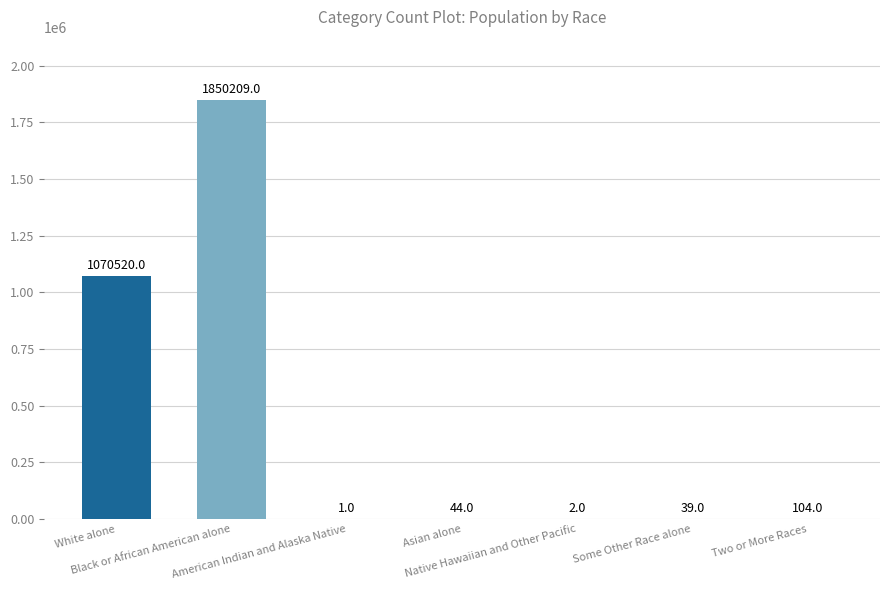

Where does the data first go above 44?

White alone